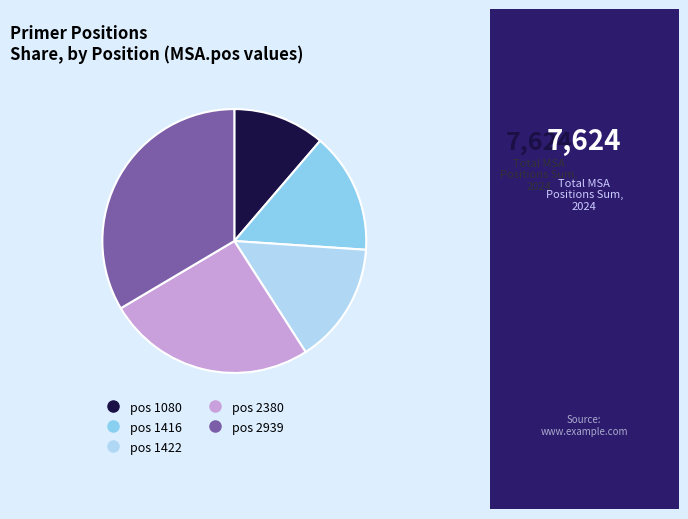

What is the smallest slice in the pie chart?

pos 1080